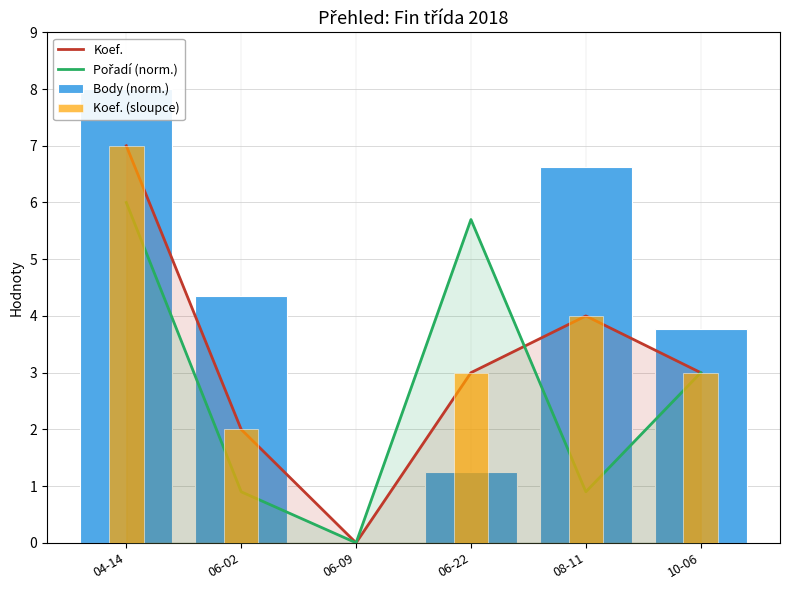

Reading right to left, what are all the values shown in this chart?

Koef.: 3.0	4.0	3.0	0.0	2.0	7.0
Pořadí (norm.): 3.0	0.9	5.7	0.0	0.9	6.0
Body (norm.): 3.8	6.6	1.2	0.0	4.3	8.0
Koef. (sloupce): 3.0	4.0	3.0	0.0	2.0	7.0